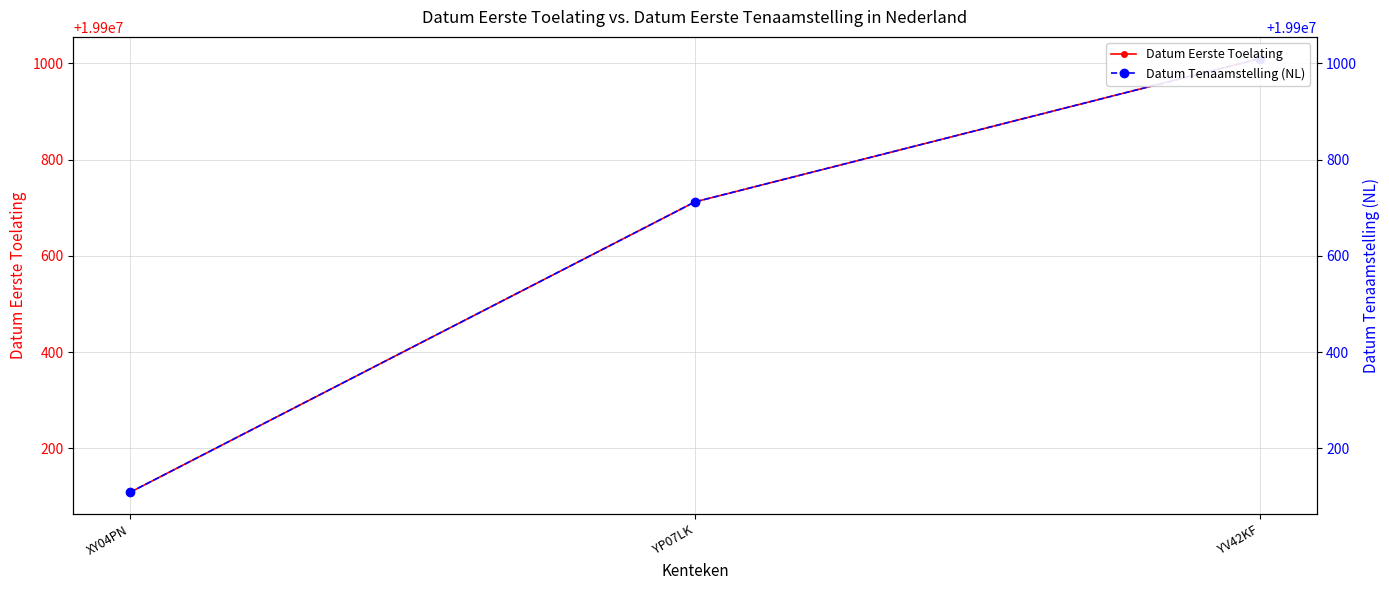

Which category has the lowest value in the Datum Tenaamstelling (NL) series?

XY04PN